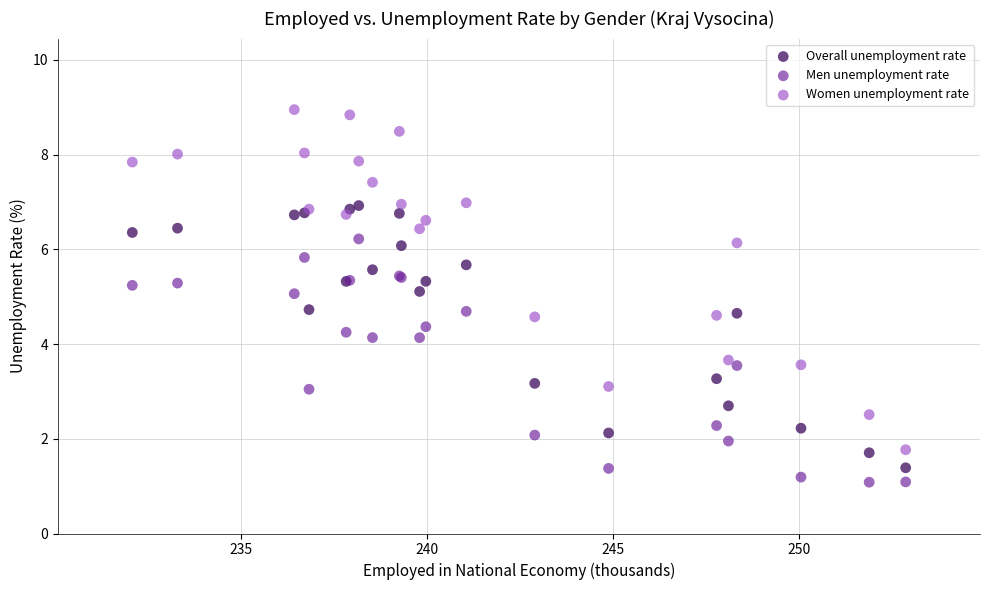

What is the X range (max minus min) for the scatter plot?

20.8